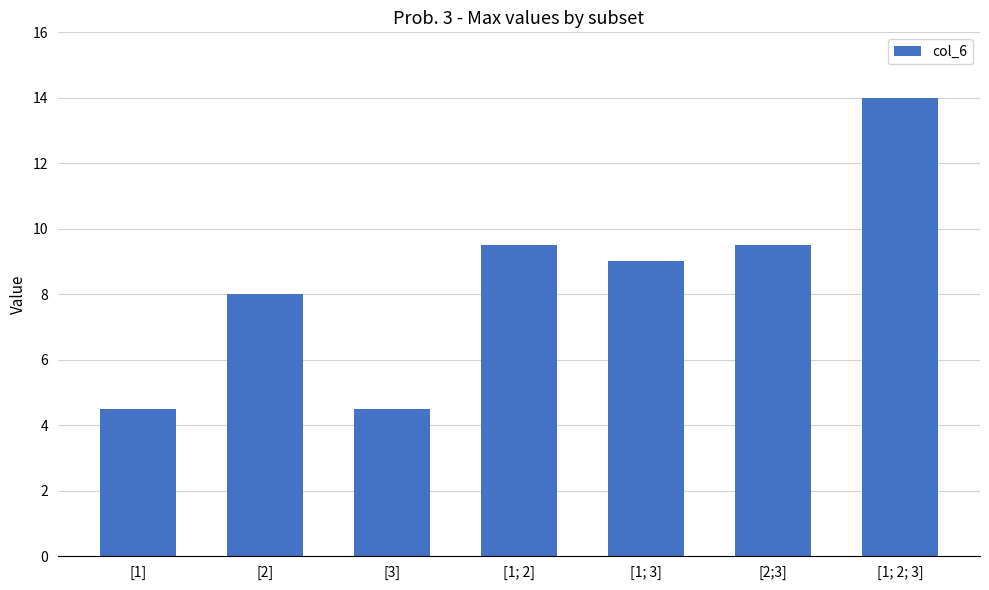

True or false: the data shows 9.5 at [1; 2].

True